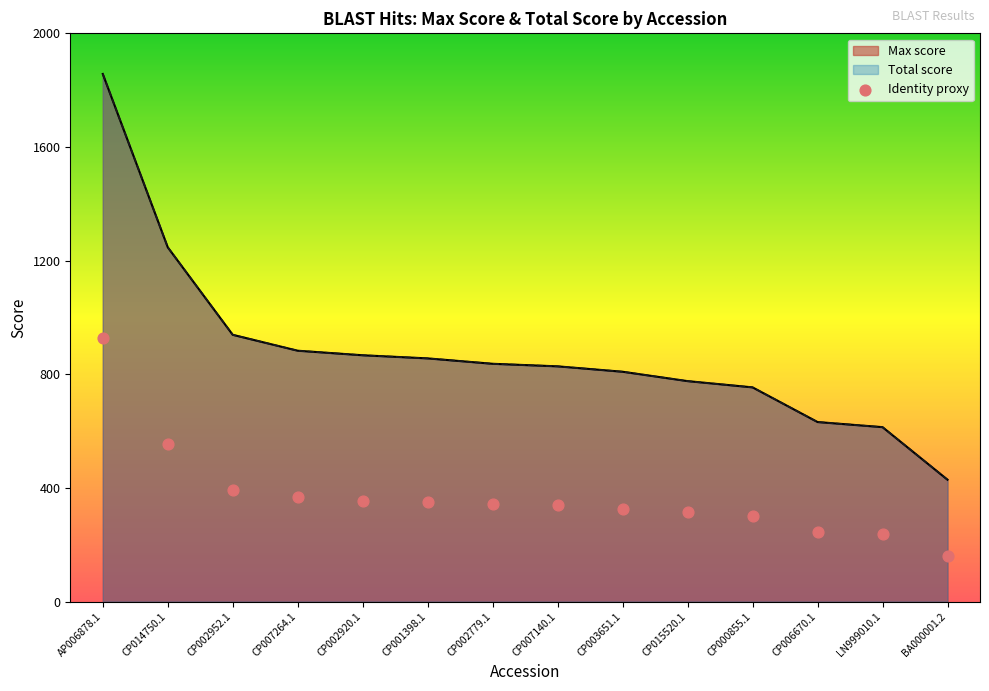

Which series has the largest total across all categories?

Max score